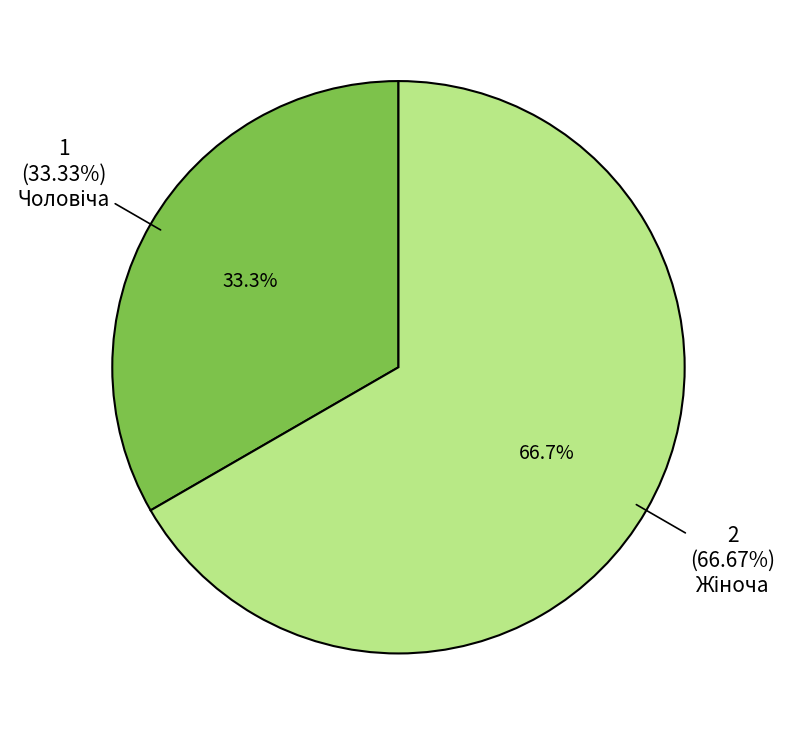

Is there a majority slice in this chart?

Yes